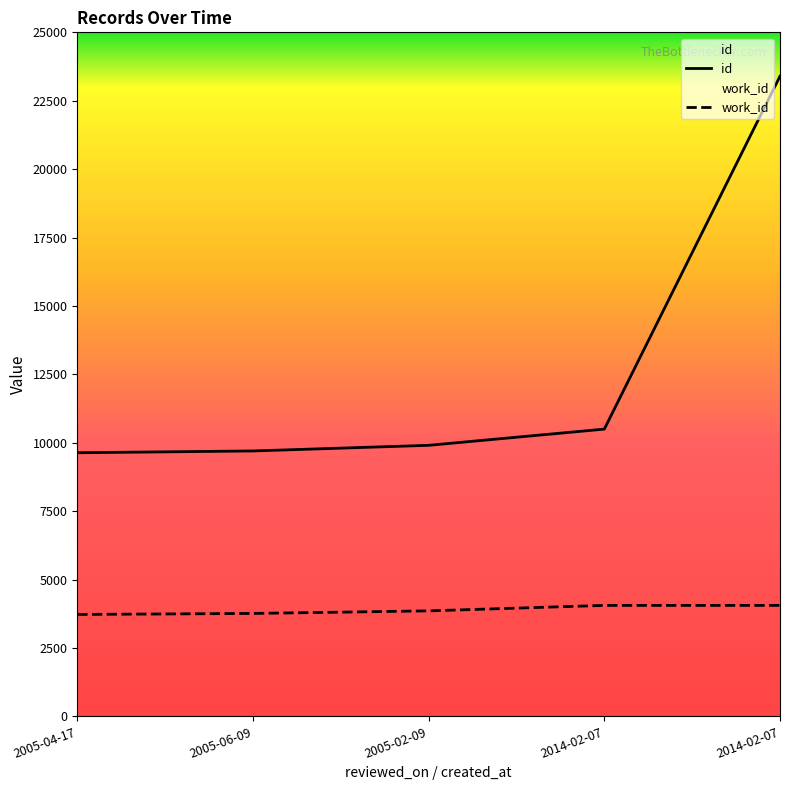

Is the value of work_id at 2005-06-09 greater than the value of id at 2014-02-07?

No